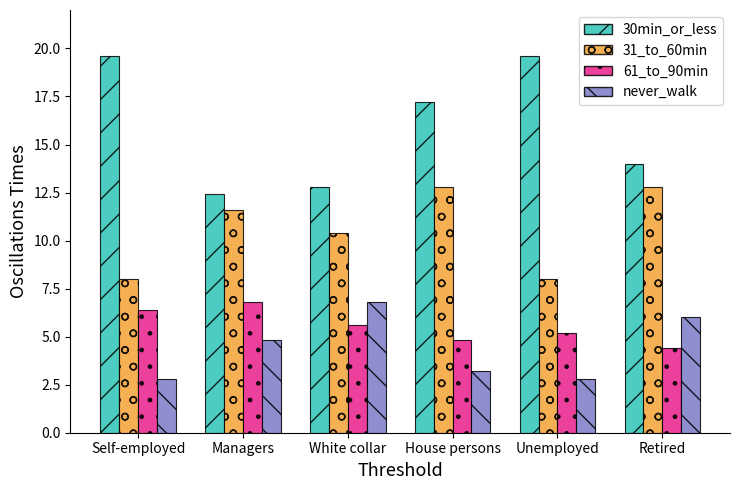

What is the sum of all 61_to_90min values?

33.2